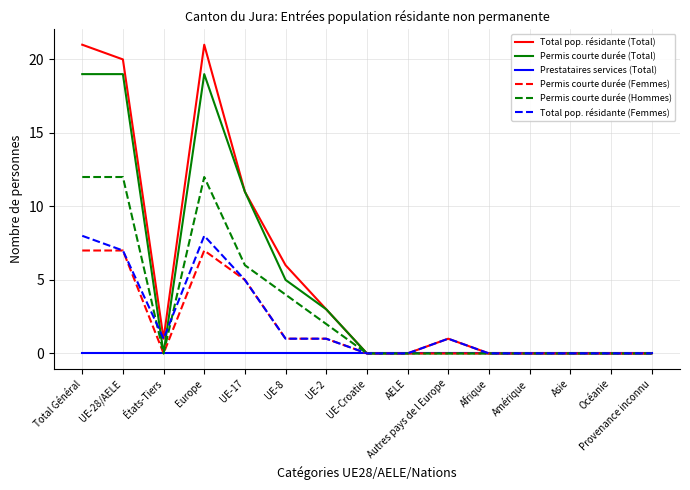

Is this an area chart (filled region under the line)?

No